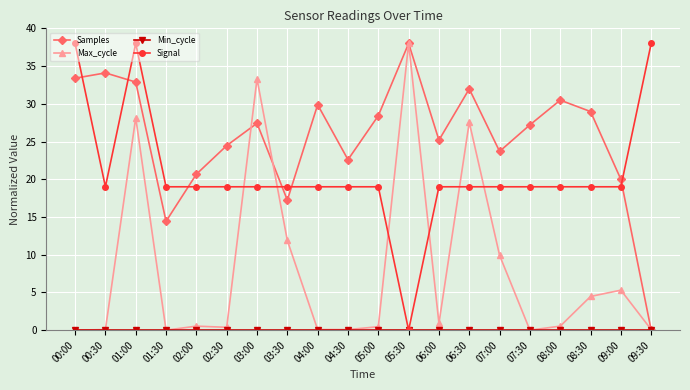

Does the chart have visible grid lines?

Yes